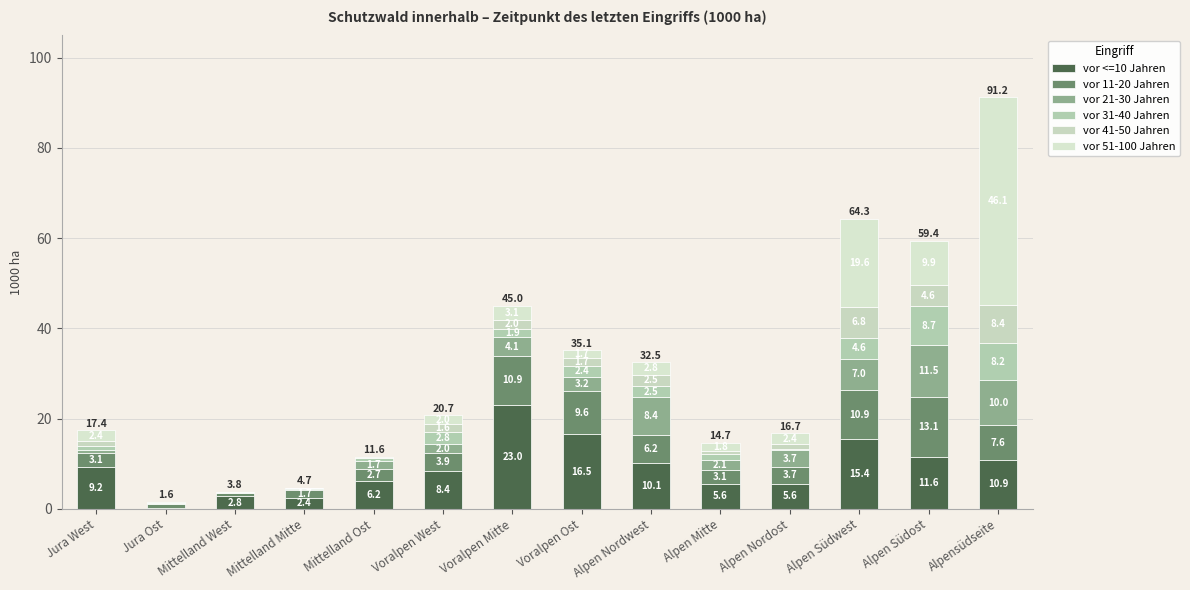

What position from the left is Jura West?

1